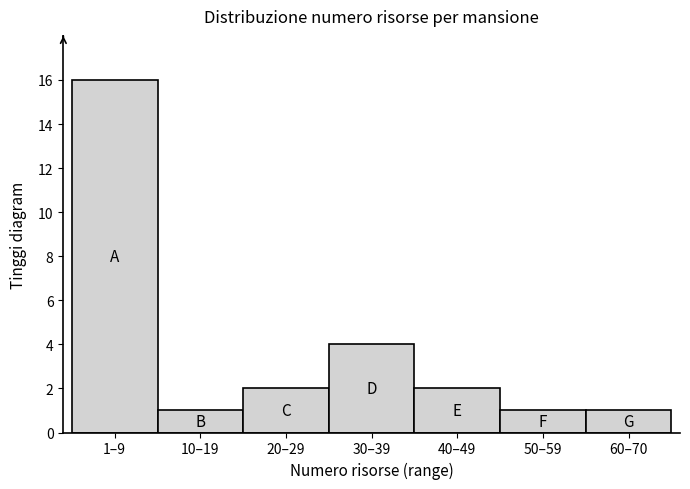

Reading left to right, extract all data points from this chart.

1–9=16	10–19=1	20–29=2	30–39=4	40–49=2	50–59=1	60–70=1